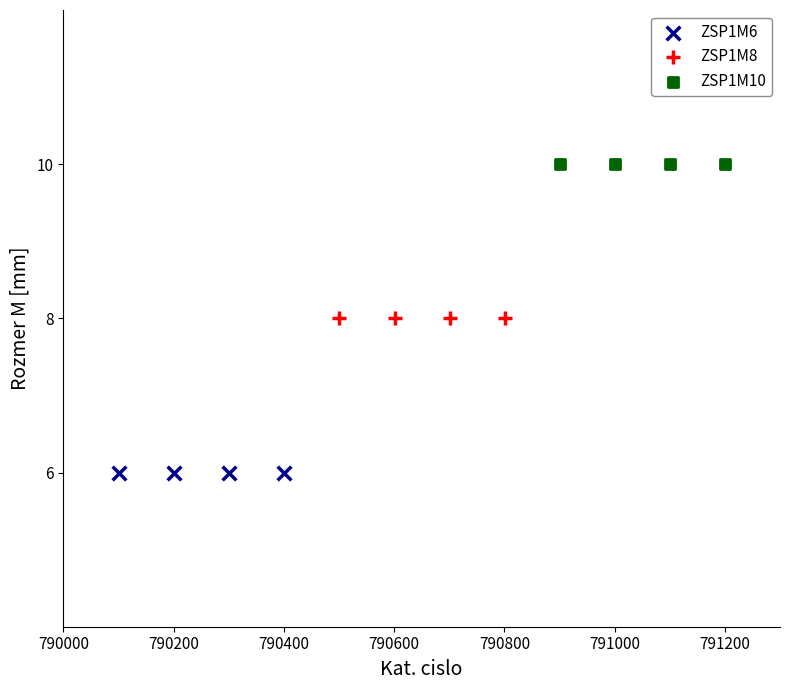

What are all the series names shown in the legend?

ZSP1M6, ZSP1M8, ZSP1M10